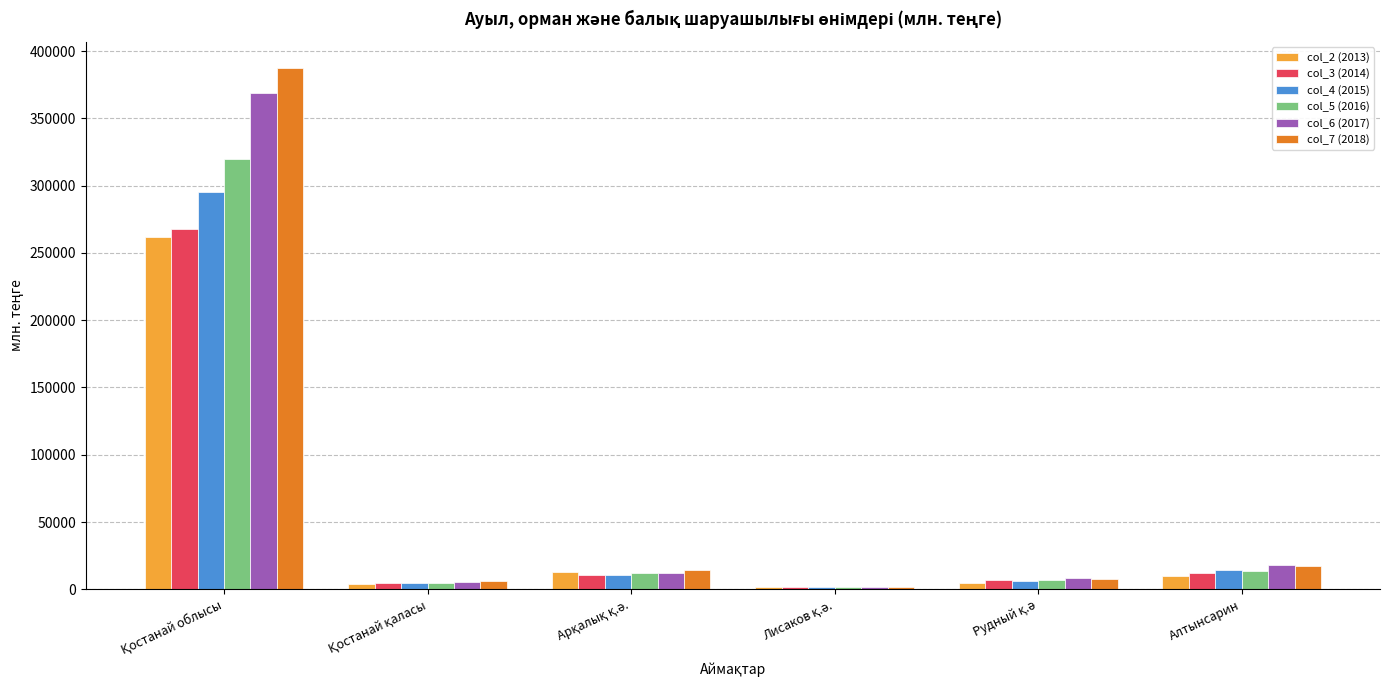

What is the difference between the second highest and second lowest values in the col_4 (2015) series?

10048.5